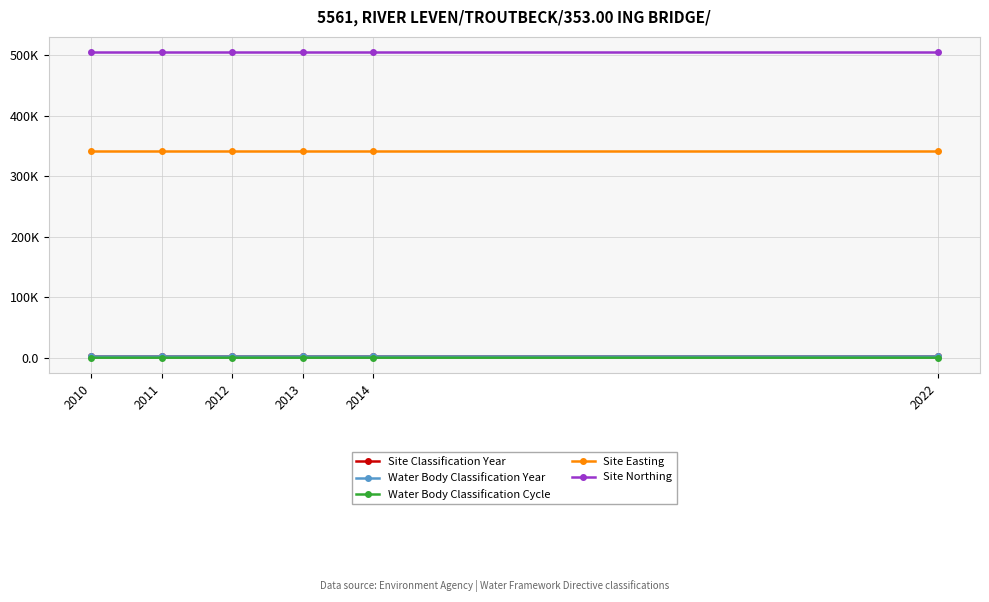

Is this an area chart (filled region under the line)?

No